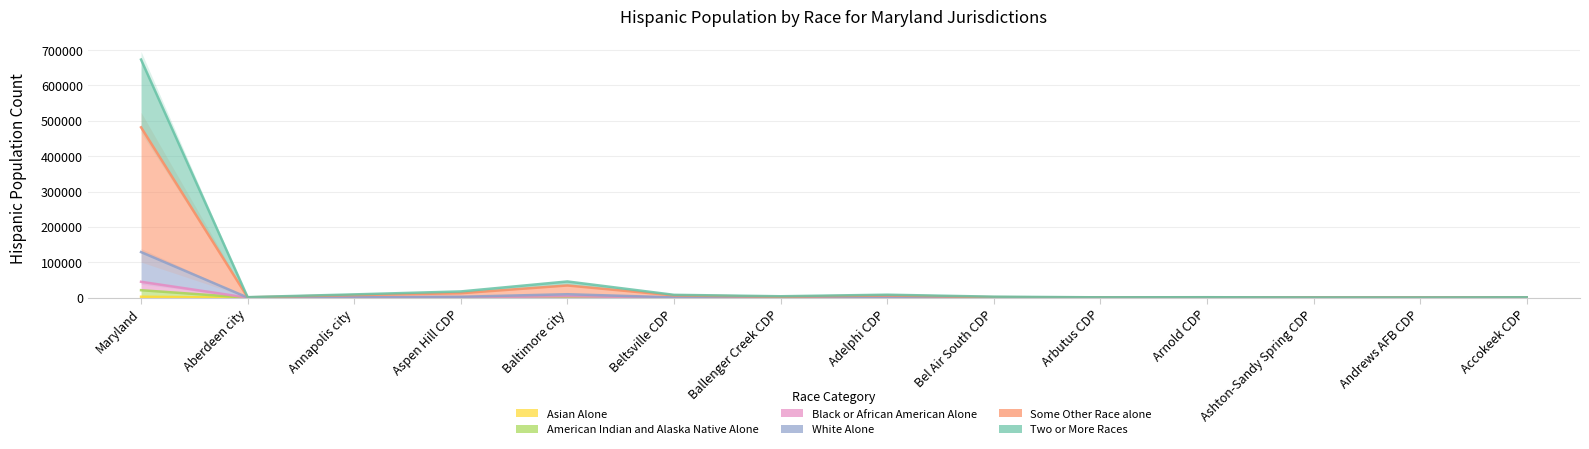

Reading left to right, extract all data points from this chart.

Two or More Races: 21192	45	262	520	1224	230	103	315	59	33	34	32	19	29
Some Other Race alone: 481524	1046	7386	12583	34531	6440	2598	6333	1589	658	730	368	305	841
White Alone: 128888	466	1609	2652	9817	951	985	999	917	280	392	181	178	240
Black or African American Alone: 44979	154	375	768	4087	403	273	432	185	77	55	48	47	133
American Indian and Alaska Native Alone: 673003	1538	9327	17700	45893	8111	4068	8454	2880	1052	1386	604	477	1115
Asian Alone: 2706	10	5	48	190	3	12	17	21	8	12	3	4	3